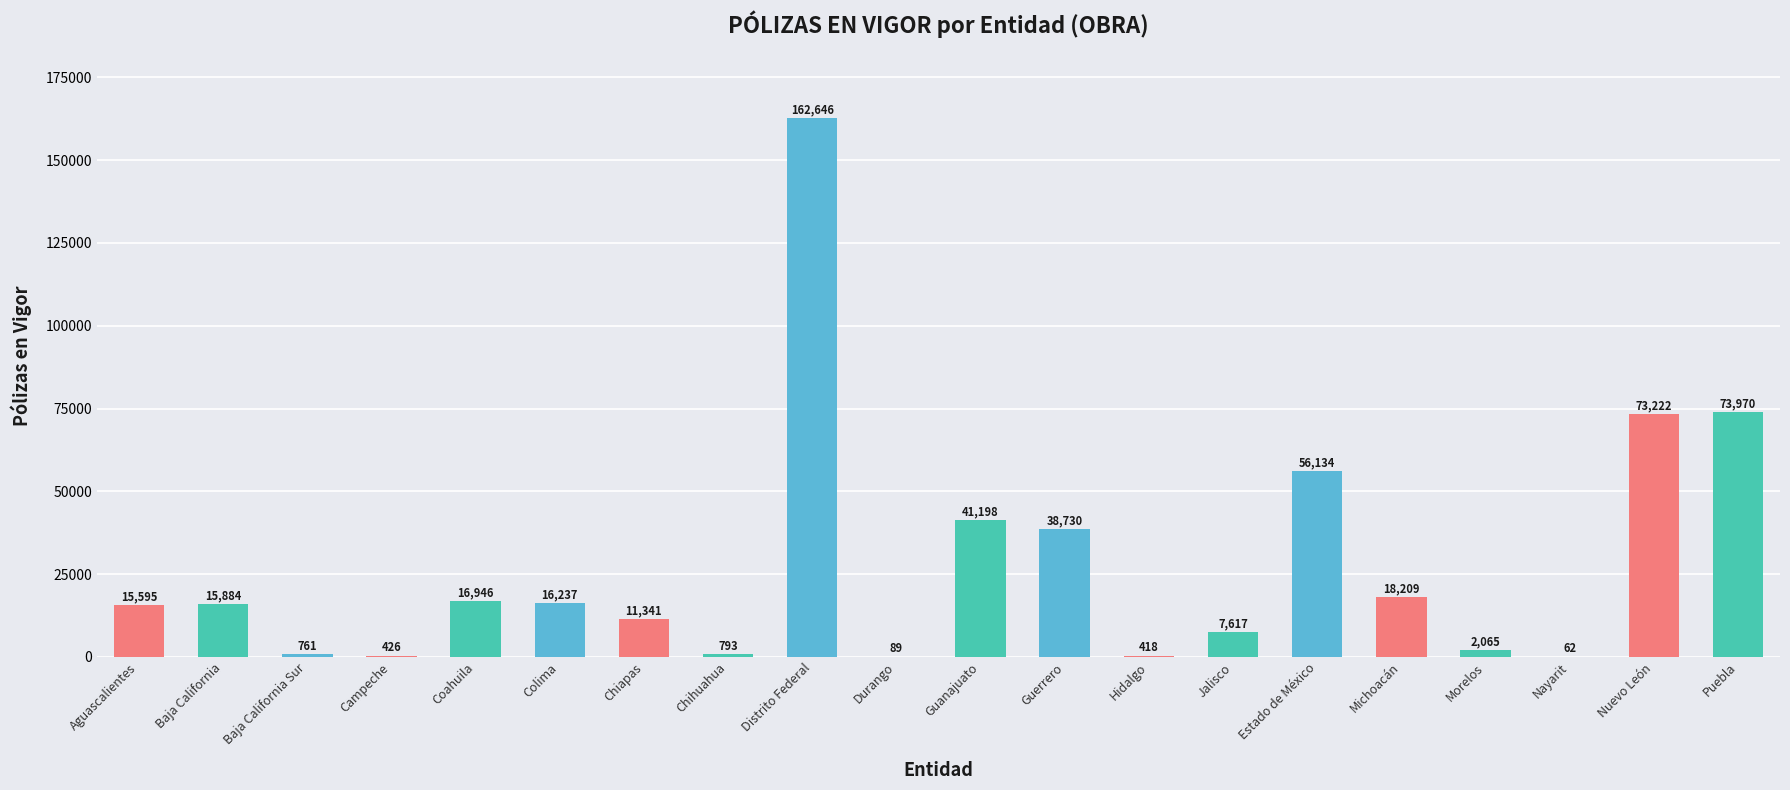

What is the change in value from Estado de México to Morelos?

-54069